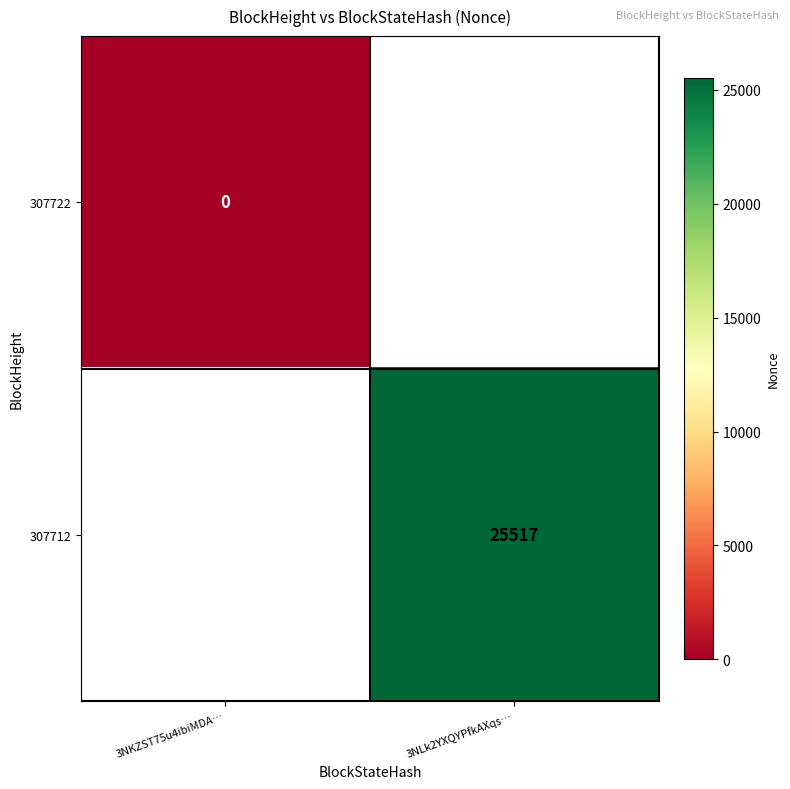

Is it true that 307712 equals 41665 at 3NLk2YXQYPfkAXqs…?

False